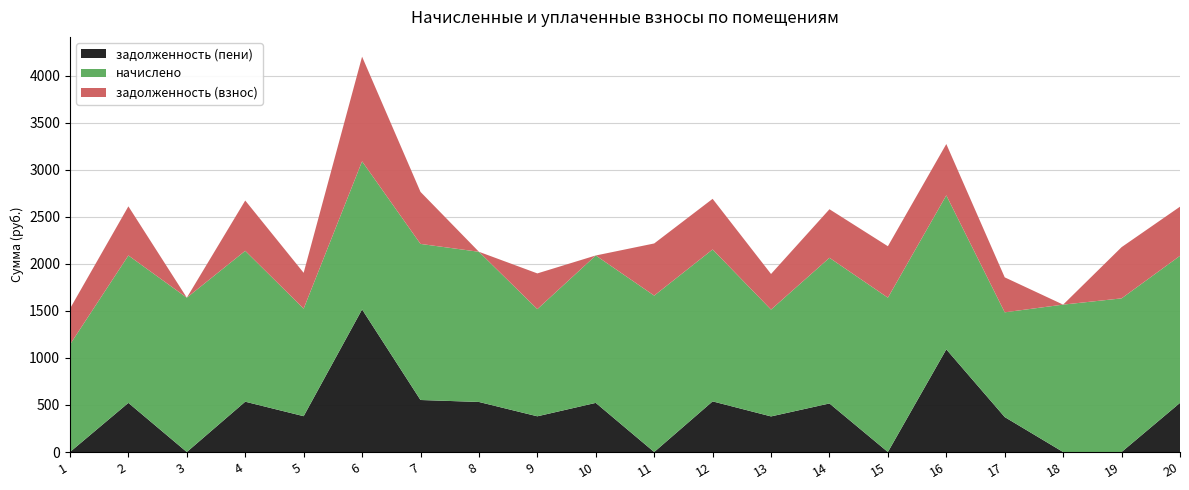

Reading left to right, extract all data points from this chart.

задолженность (взнос): 381.0	522.3	0.0	534.9	381.0	1112.7	553.0	0.0	379.8	0.0	554.3	538.3	378.5	516.2	546.9	545.7	371.7	0.0	544.5	522.4
начислено: 1143.0	1567.0	1640.7	1603.9	1143.0	1574.3	1659.2	1596.5	1139.3	1567.0	1662.8	1614.9	1135.6	1548.5	1640.7	1637.0	1113.5	1567.0	1633.3	1563.3
задолженность (пени): 0.0	522.3	0.0	534.9	381.0	1515.8	553.0	532.2	379.8	522.3	0.0	538.3	378.5	516.2	0.0	1091.4	371.7	0.0	0.0	522.4